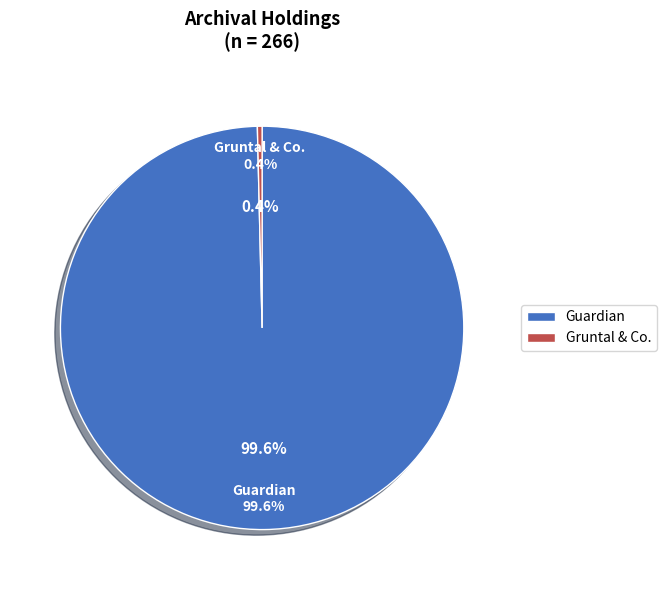

Does Gruntal & Co. represent more than half of the total?

No